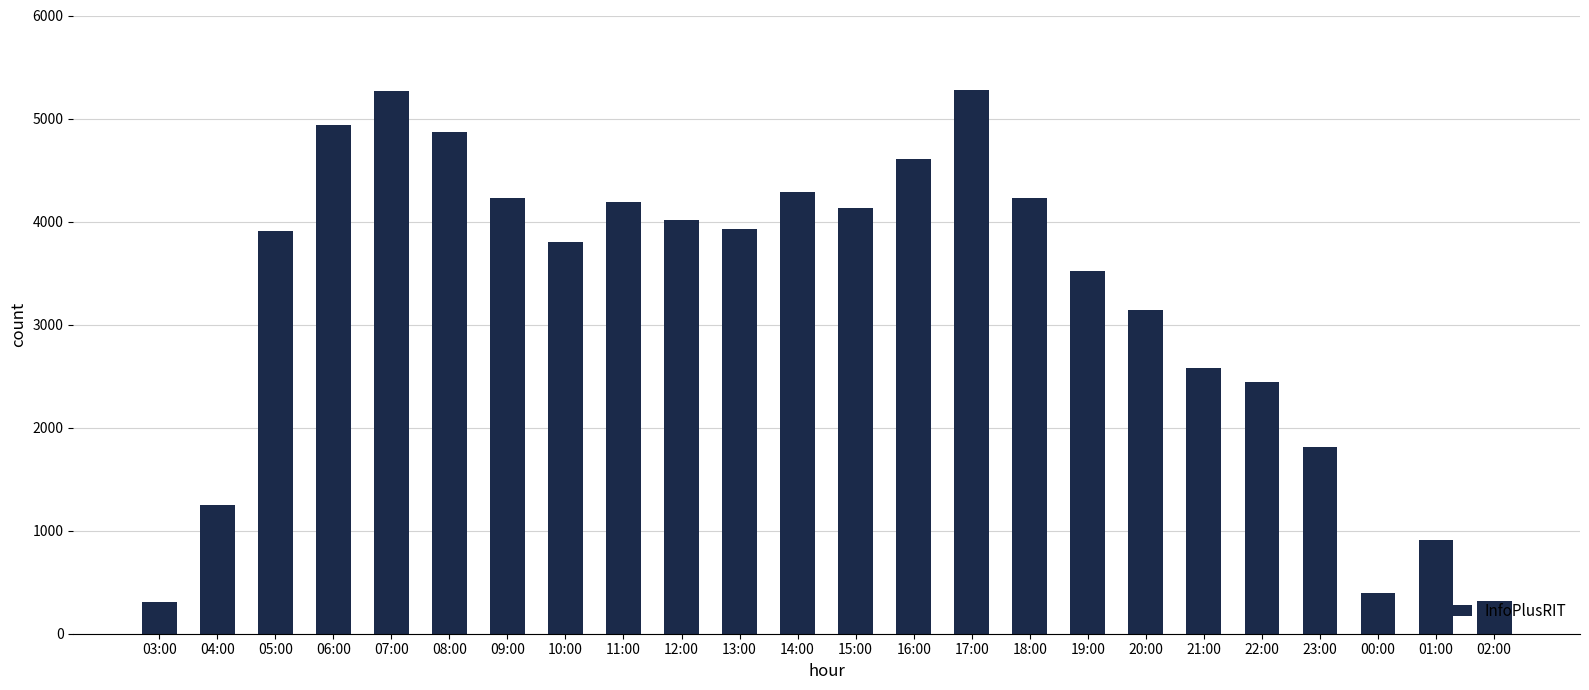

At which label does the data first exceed 3927?

06:00